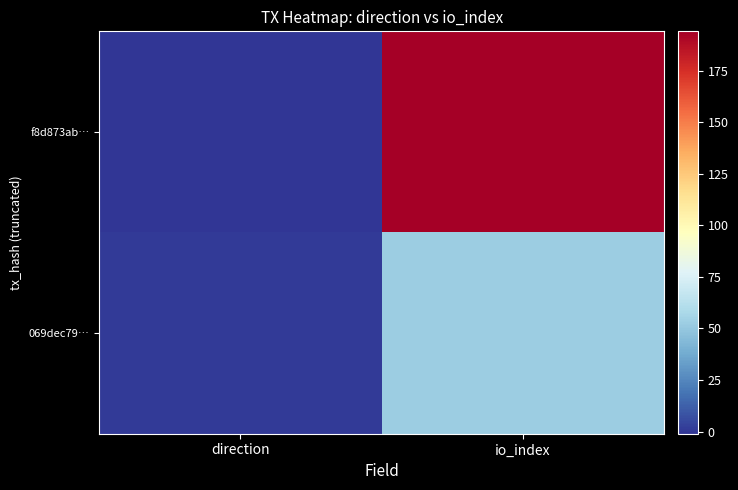

What is the spread (max minus min) of values at direction?

2